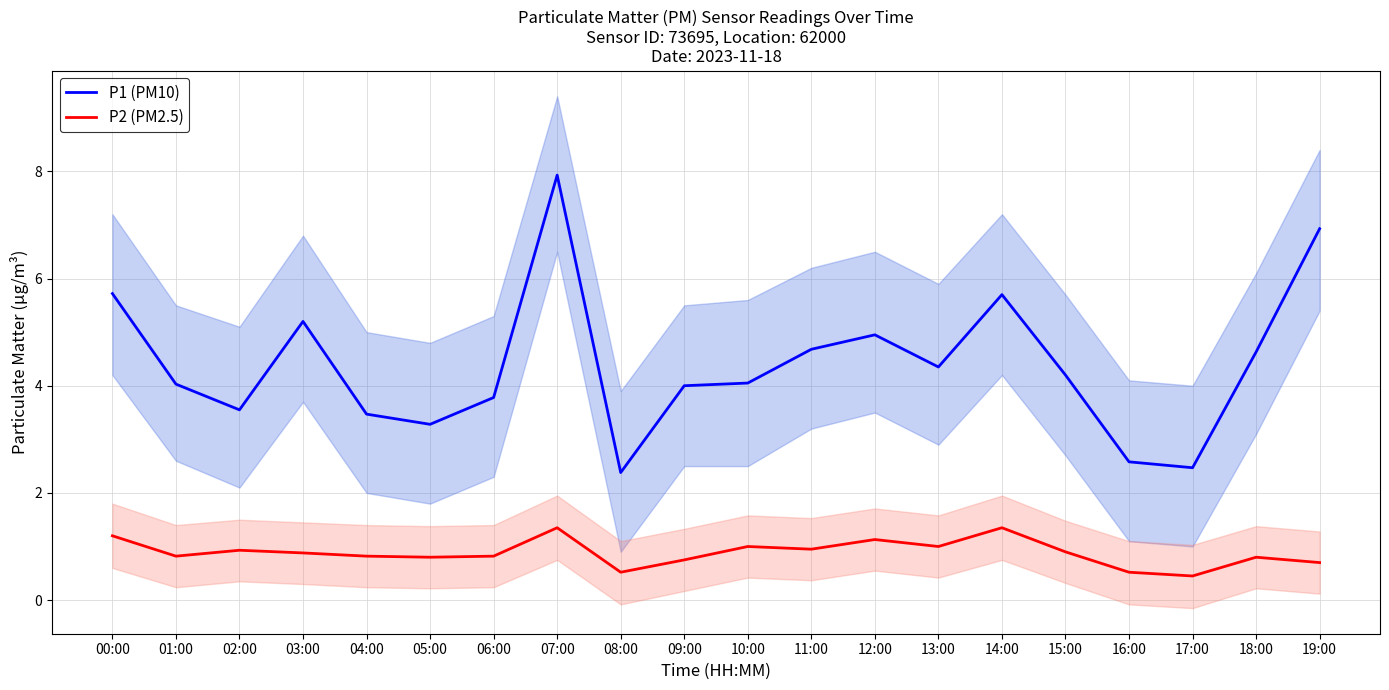

What is the sum of the P2 (PM2.5) values at 13:00 and 02:00?

1.9